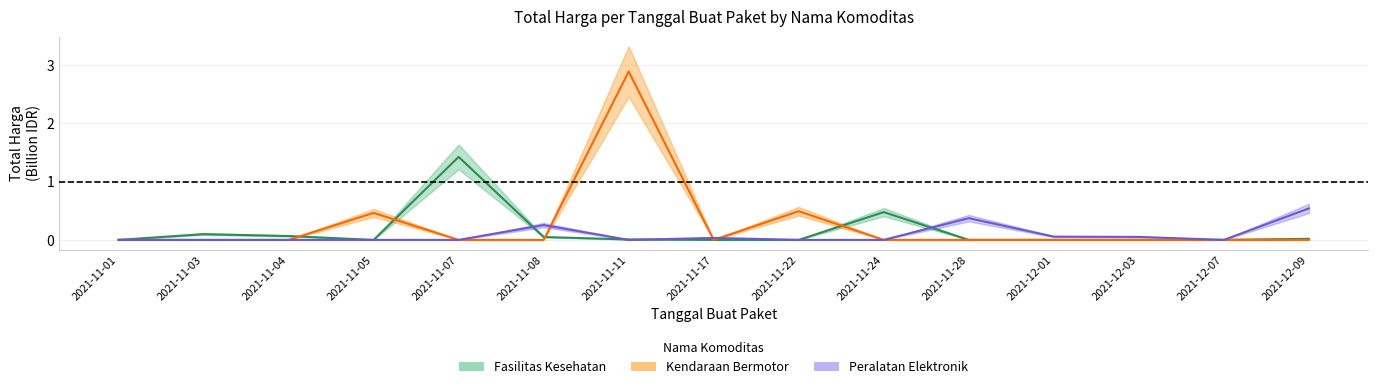

True or false: Peralatan Elektronik and Fasilitas Kesehatan intersect in this chart.

True